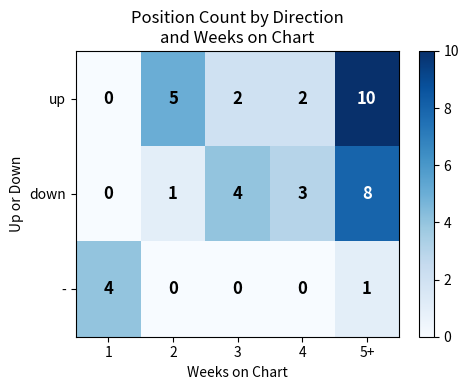

What is the difference between the up values at 3 and 5+?

8